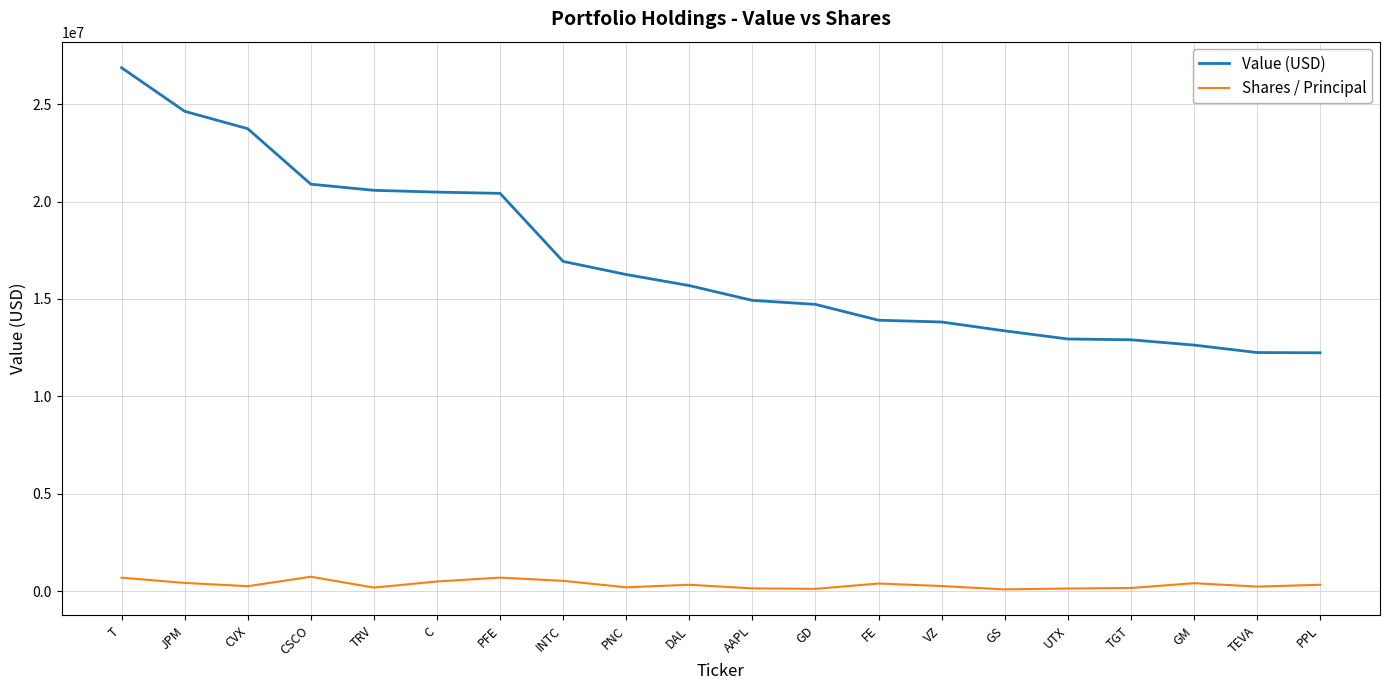

The Value (USD) series shows 4808103 at UTX. True or false?

False